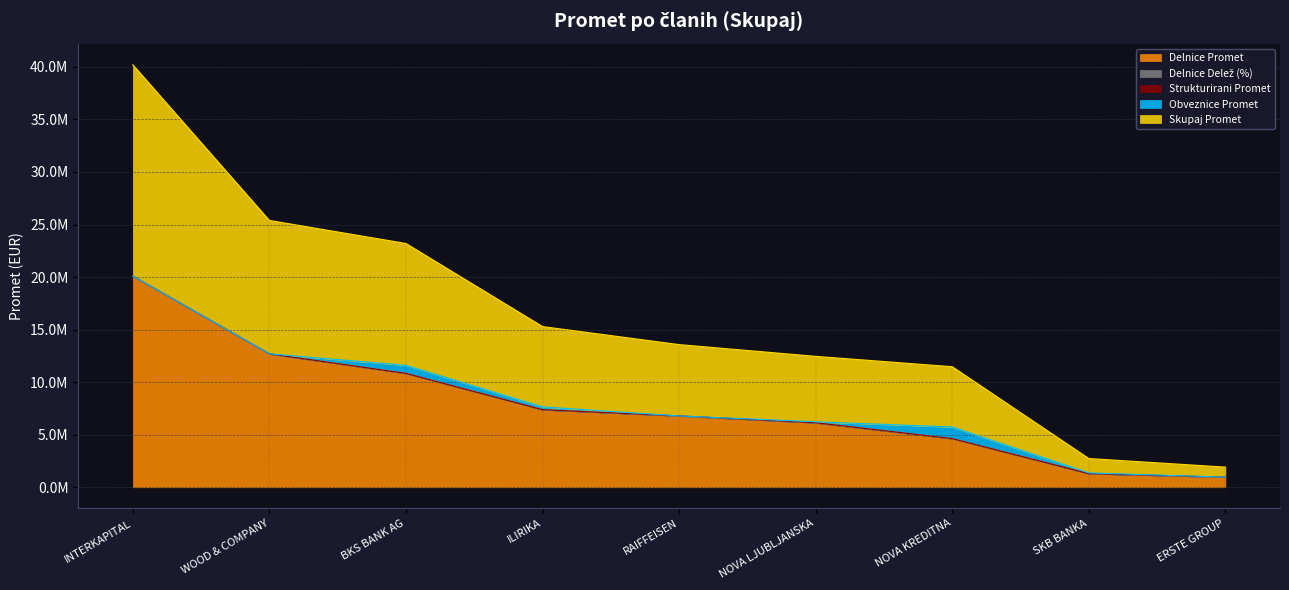

What is the maximum value shown in the chart?

40196790.2